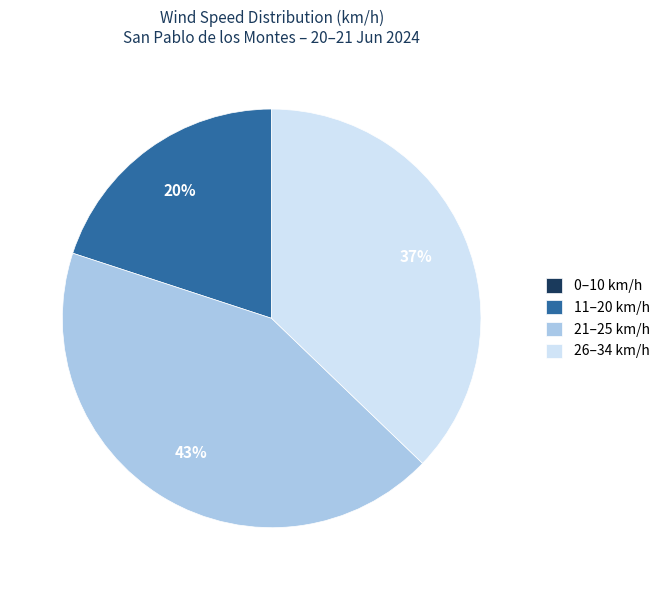

Which slice is the largest?

21–25 km/h